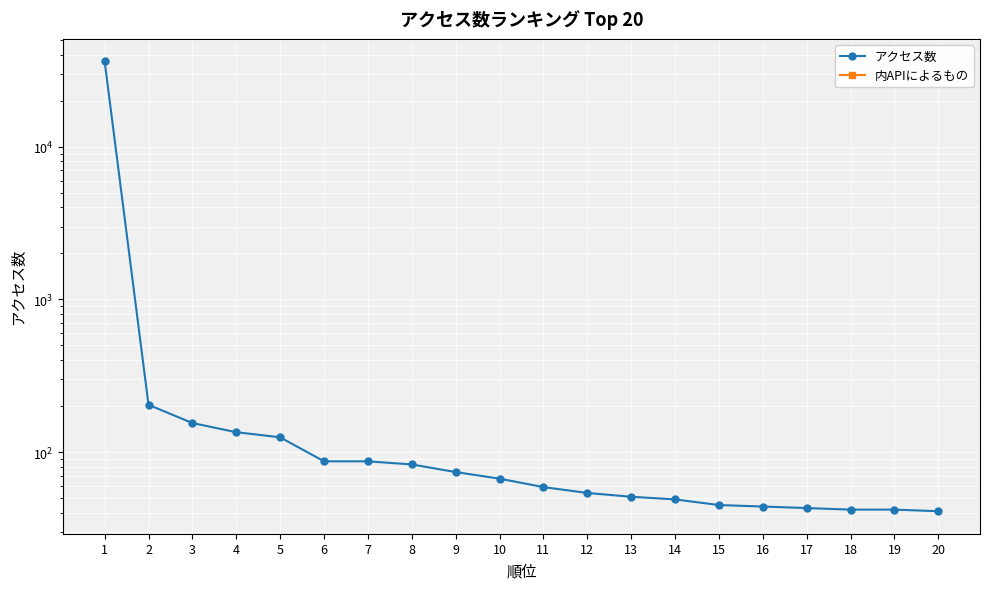

Which category has the highest value across all series?

1